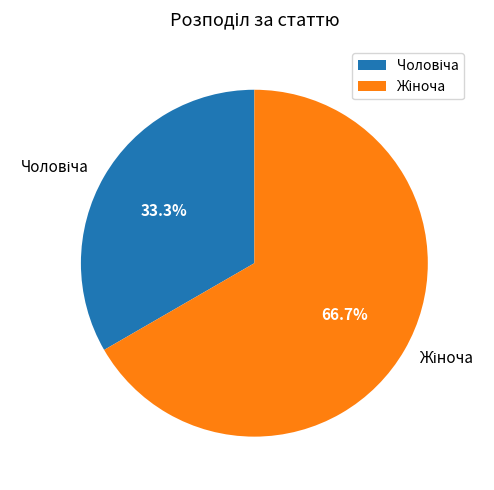

Is there a majority slice in this chart?

Yes